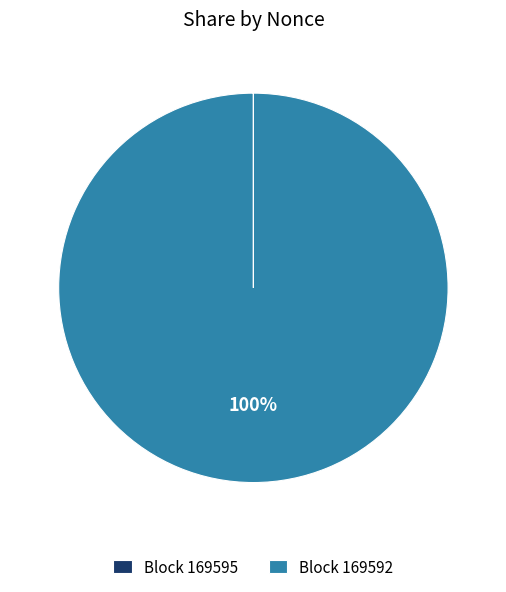

Is there a majority slice in this chart?

Yes